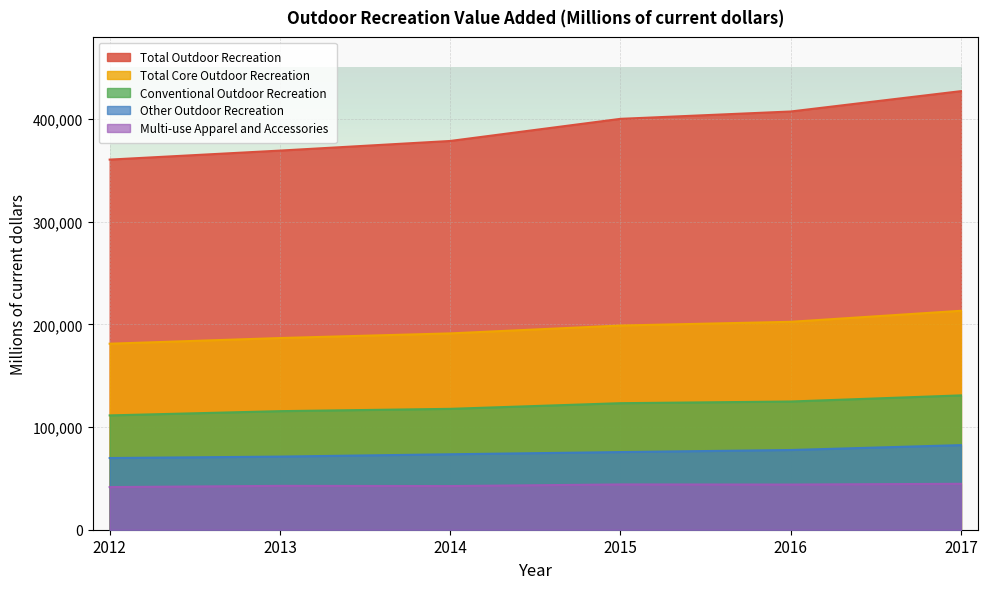

The Multi-use Apparel and Accessories series shows 43989 at 2016. True or false?

True